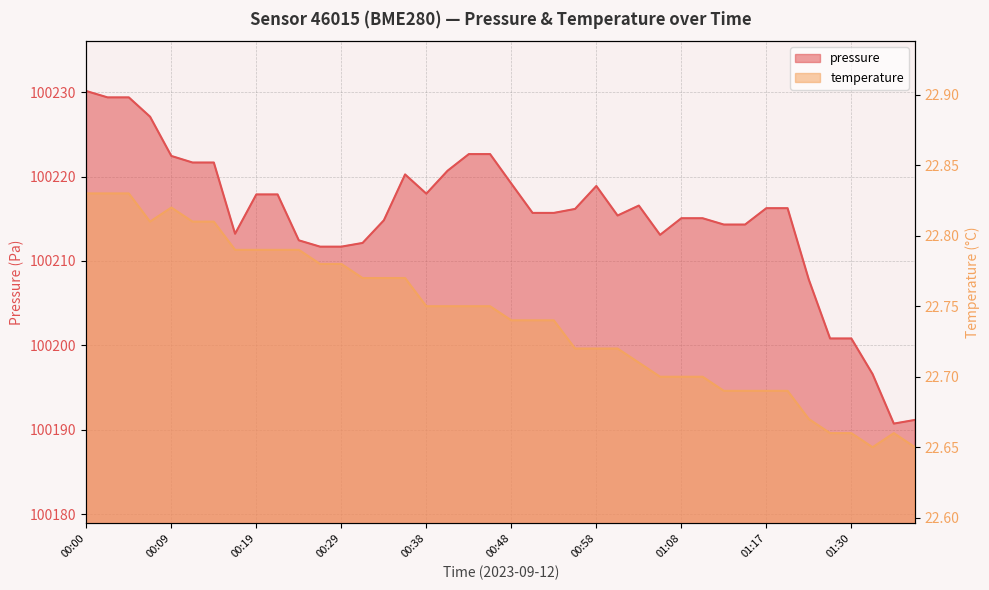

True or false: pressure and temperature cross at least once.

False